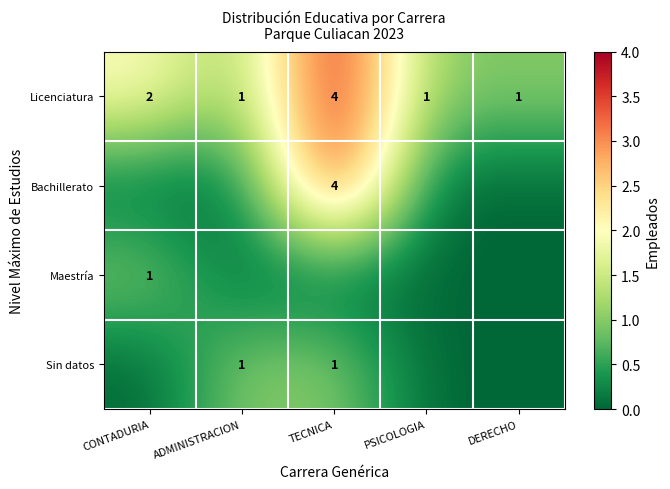

The Licenciatura series shows 1 at ADMINISTRACION. True or false?

True